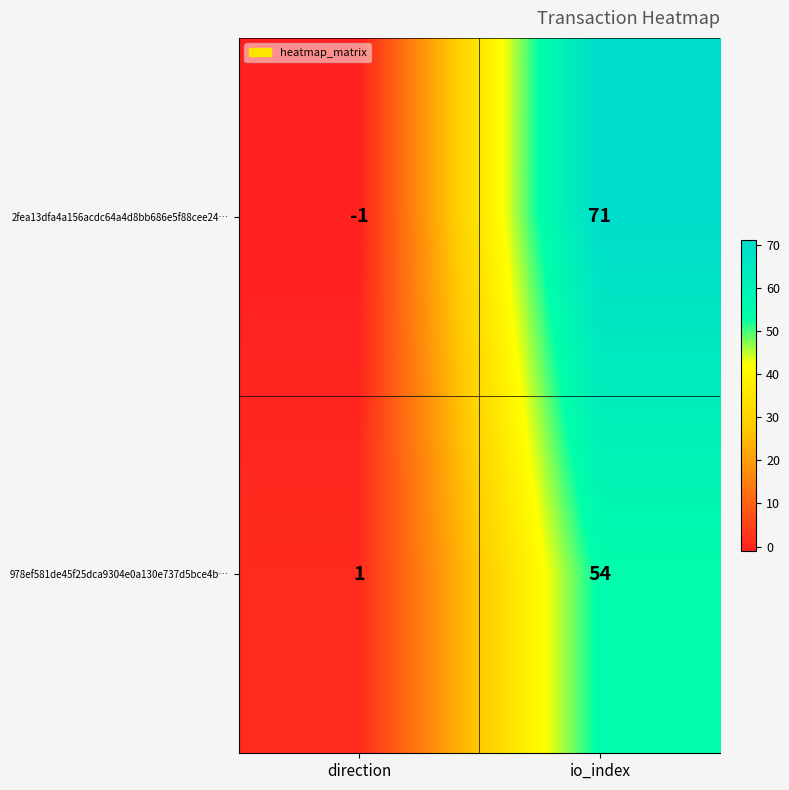

Which series changed the most between direction and io_index?

2fea13dfa4a156acdc64a4d8bb686e5f88cee24…